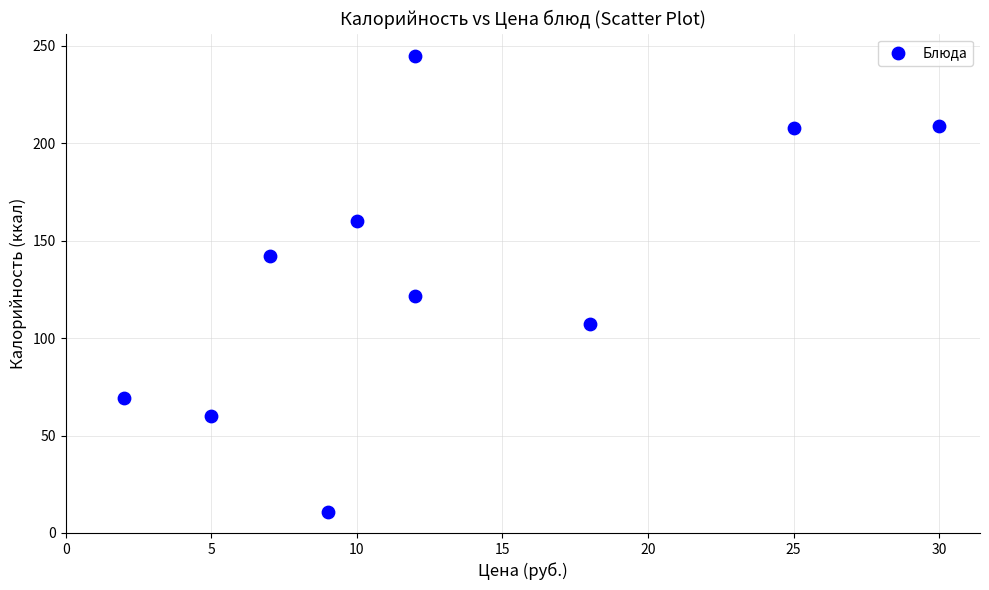

What Y value in the scatter plot is closest to 127?

121.8